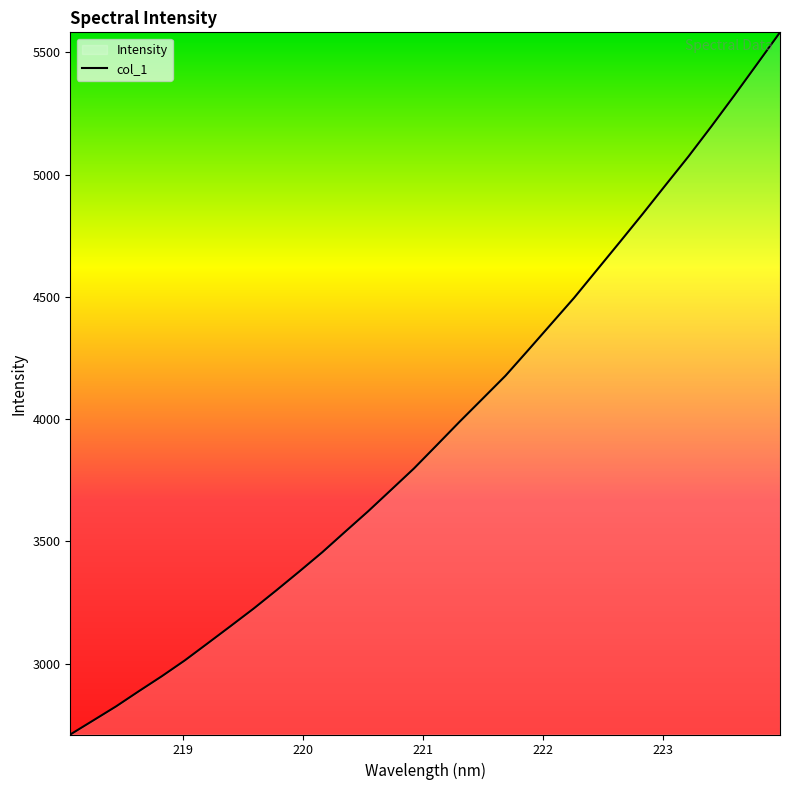

What is the smallest value displayed?

2710.2